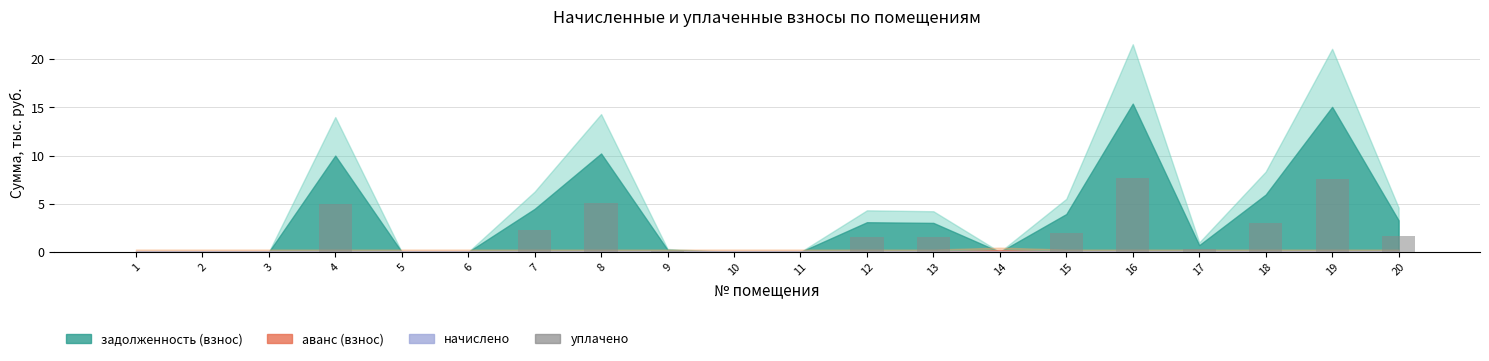

What is the greatest value displayed?

7.7